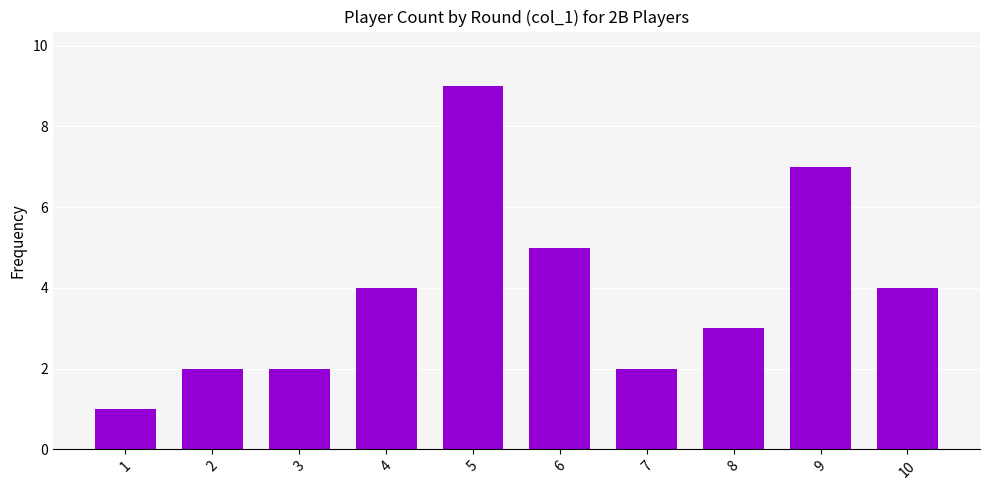

Which label corresponds to the largest value in the chart?

5